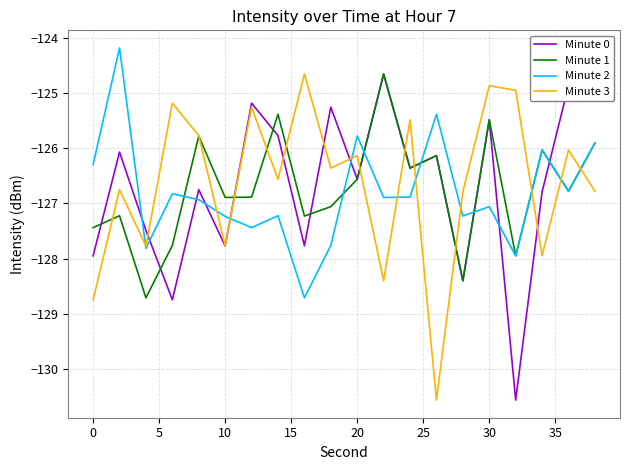

What is the difference between the maximum and minimum values in the Minute 0 series?

5.9